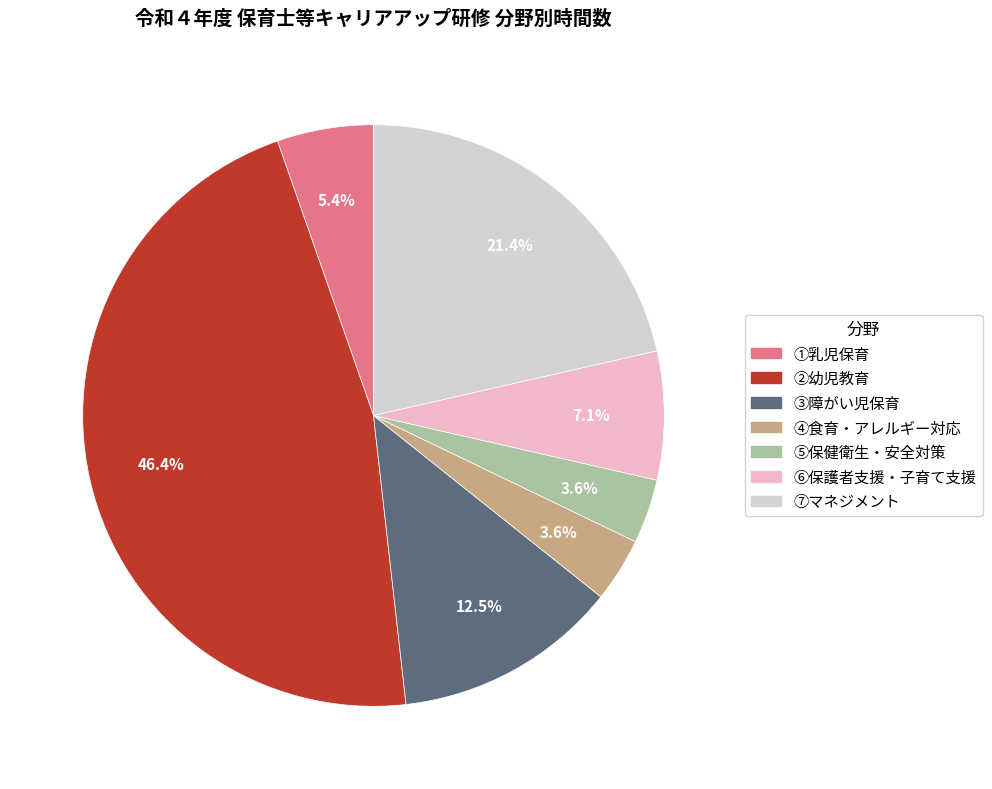

To the nearest percent, what is the difference between the largest and smallest slice percentages?

43%